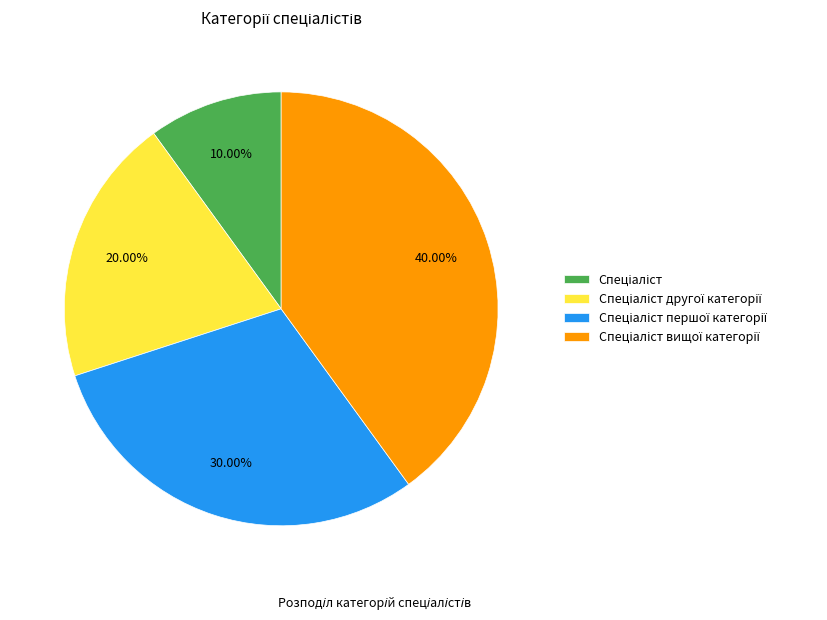

Is there any slice that represents more than half of the pie?

No